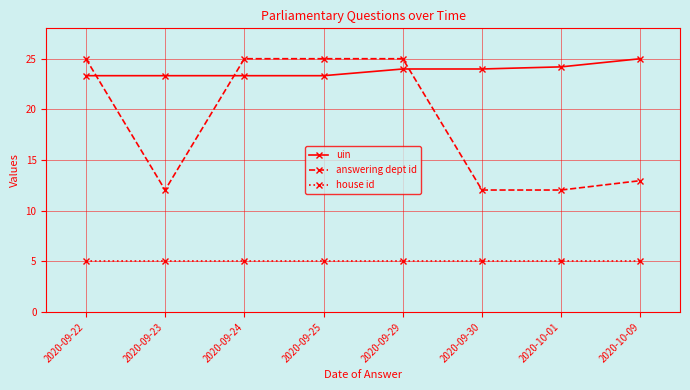

Which series has the widest spread of values?

answering dept id